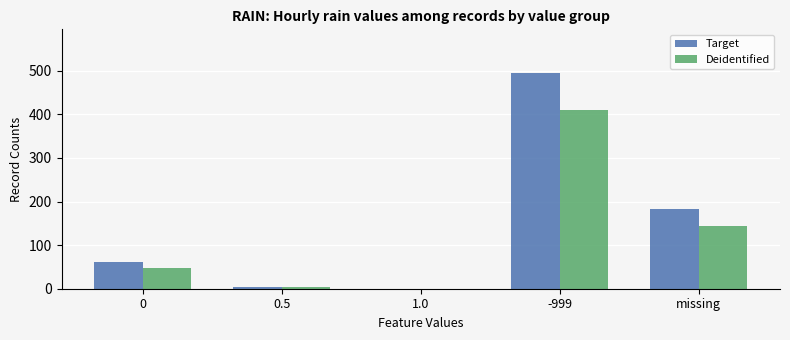

Between -999 and missing, which series saw the biggest shift?

Target